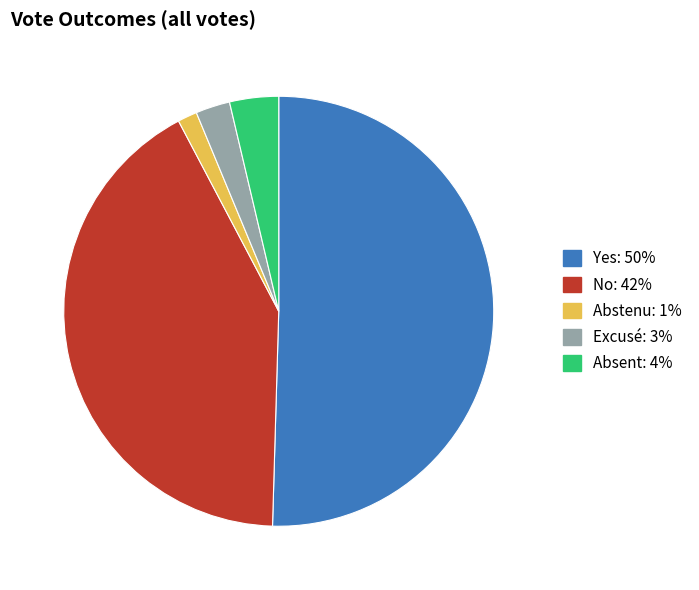

True or false: Yes accounts for 36% of the total.

False